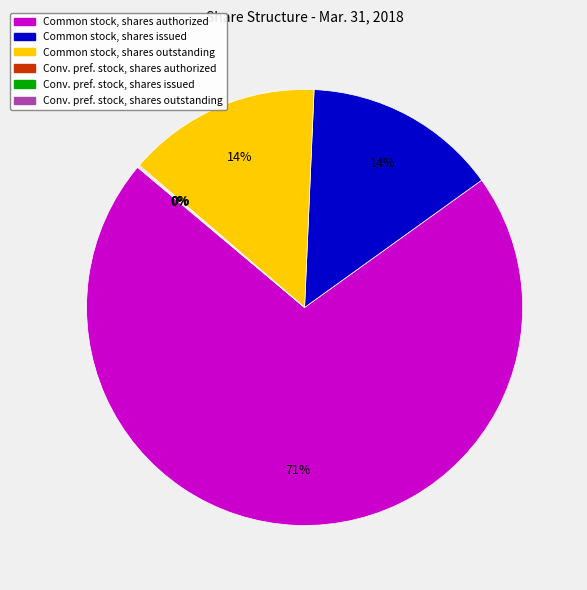

What is the largest slice in the pie chart?

Common stock, shares authorized